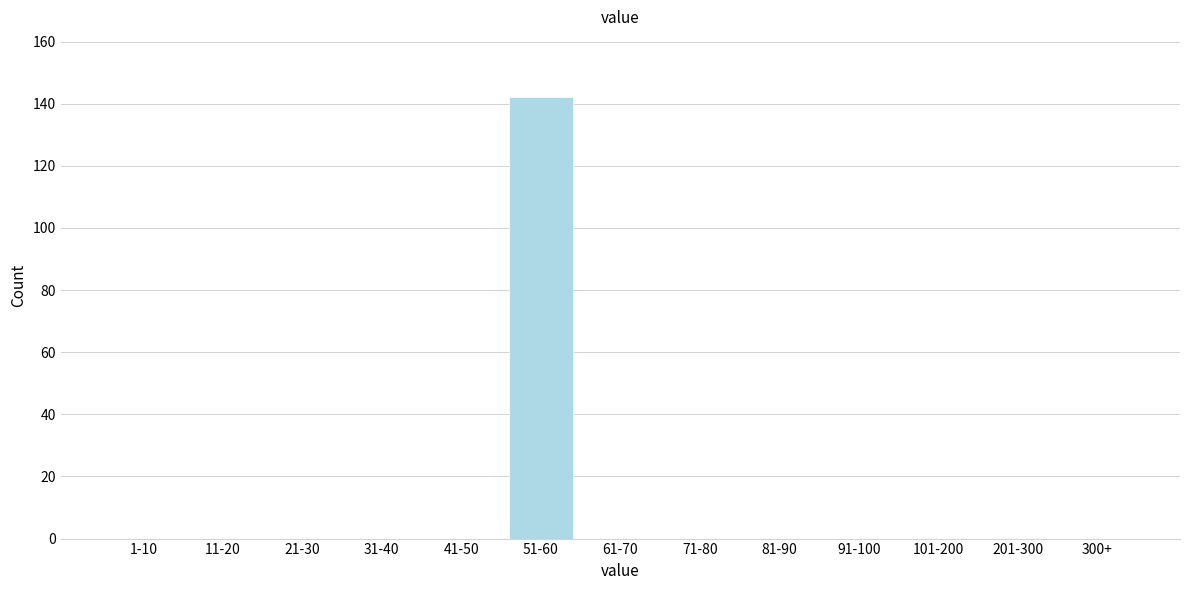

Reading left to right, what are all the values shown in this chart?

1-10=0	11-20=0	21-30=0	31-40=0	41-50=0	51-60=142	61-70=0	71-80=0	81-90=0	91-100=0	101-200=0	201-300=0	300+=0